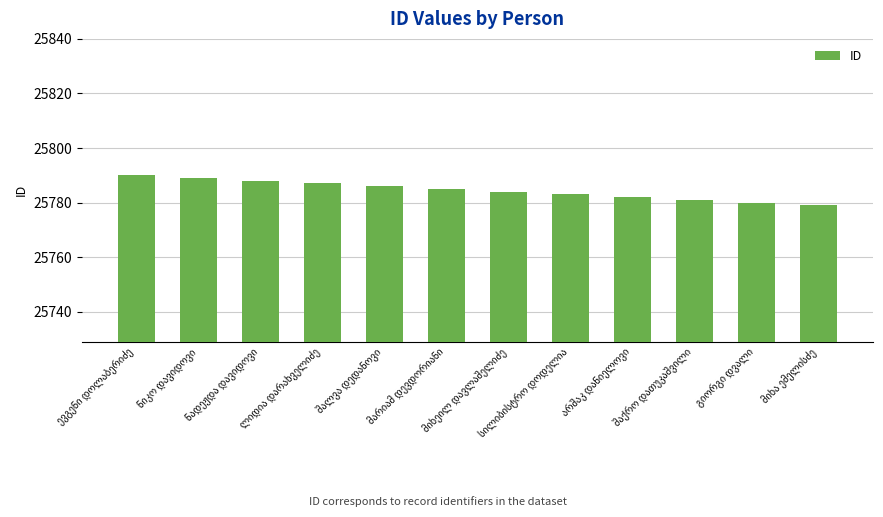

What is the value of the 9th bar from the left?

25782